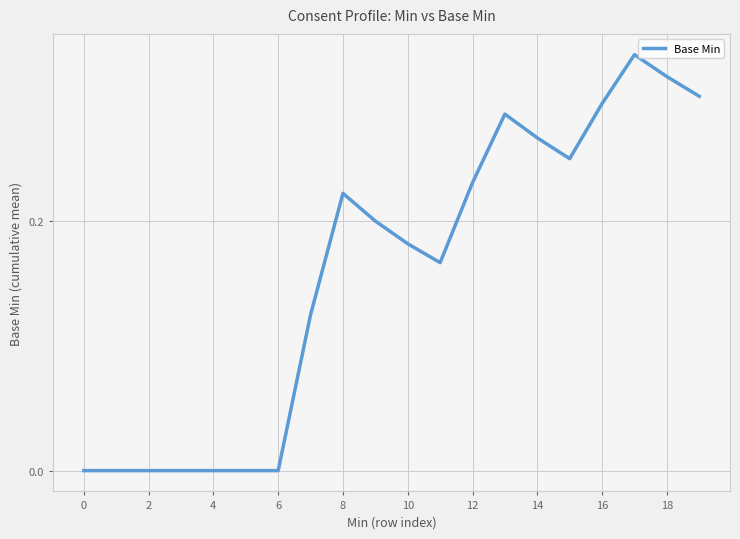

How many lines are shown in the chart?

1